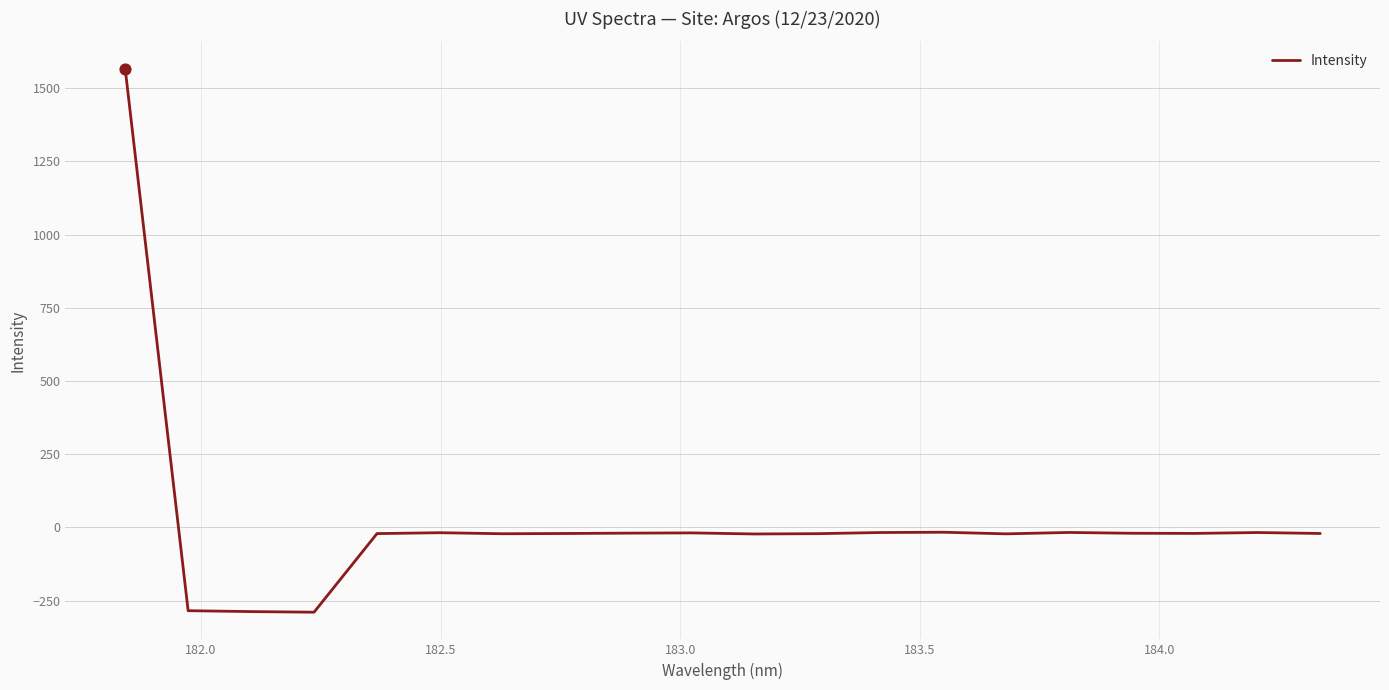

What is the difference between the maximum and minimum values?

1856.1